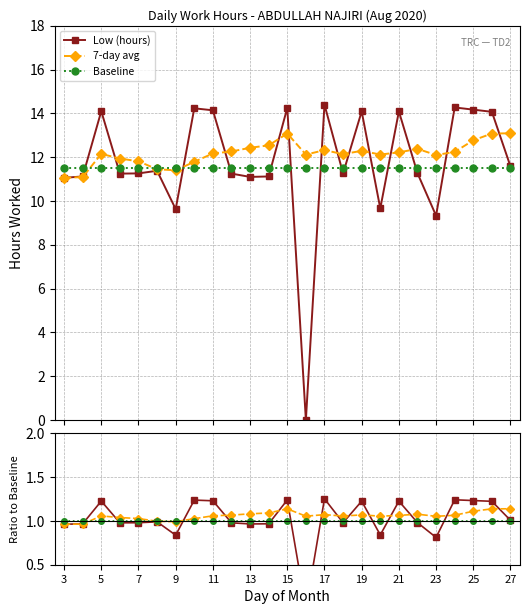

Between 23 and 25, which series saw the biggest shift?

Low (hours)